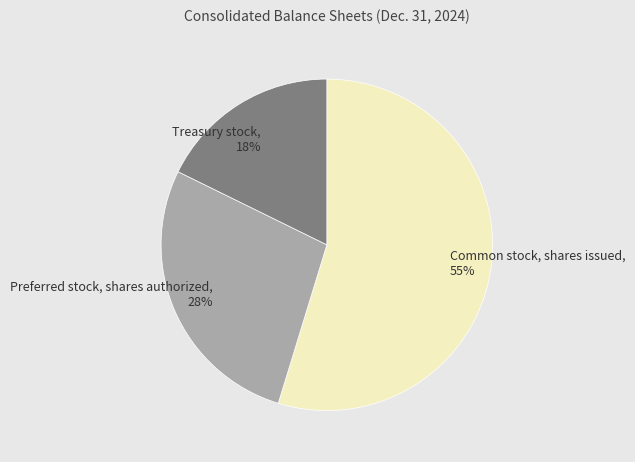

To the nearest percent, what percentage of the pie is Treasury stock?

18%